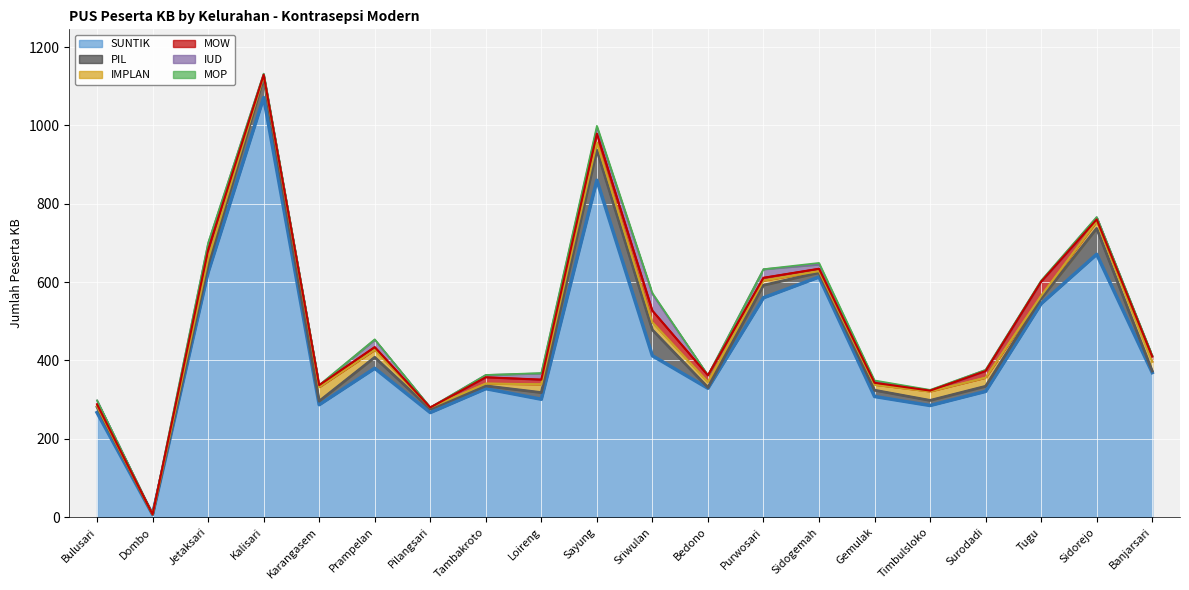

How many values in the SUNTIK series exceed 369?

9